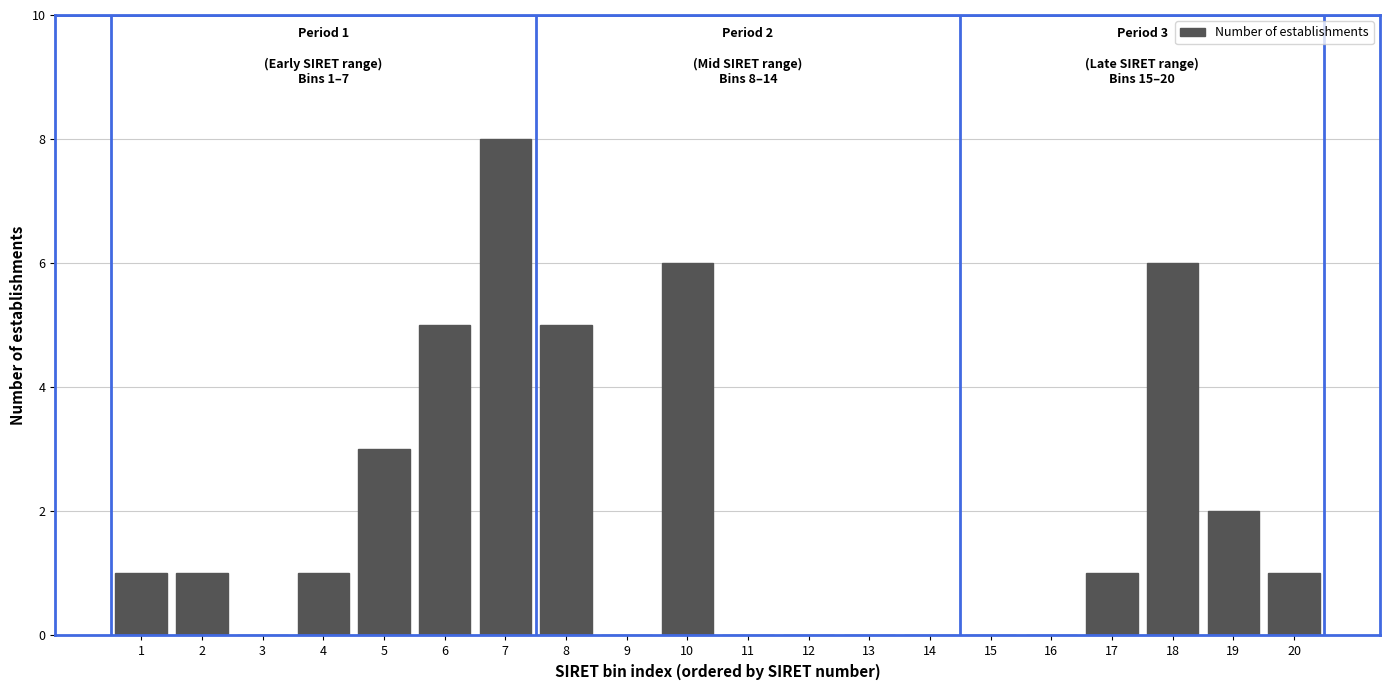

Reading right to left, transcribe all the data shown in this chart.

20=1	19=2	18=6	17=1	16=0	15=0	14=0	13=0	12=0	11=0	10=6	9=0	8=5	7=8	6=5	5=3	4=1	3=0	2=1	1=1